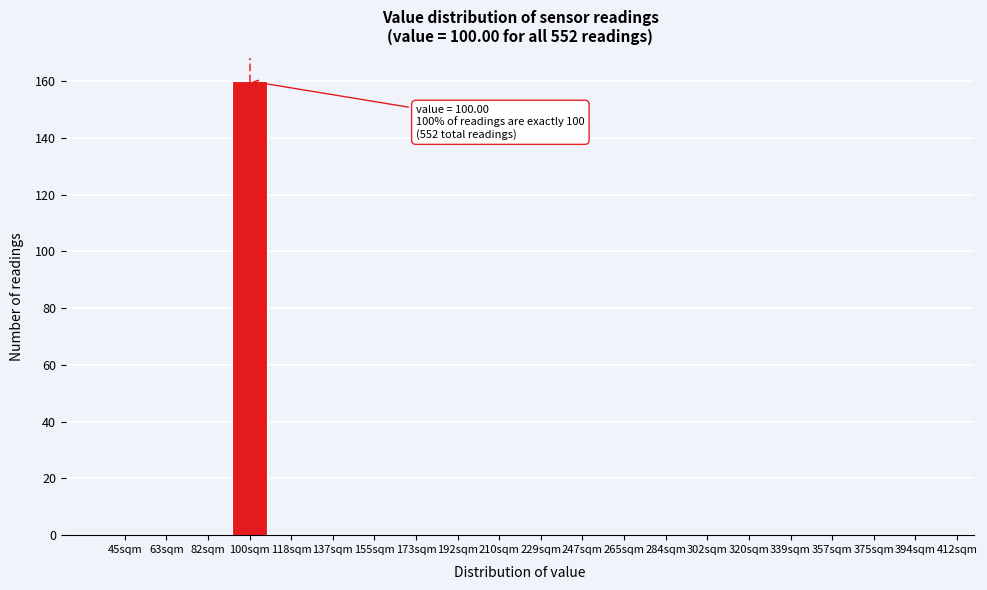

Reading left to right, extract all data points from this chart.

45sqm=0	63sqm=0	82sqm=0	100sqm=160	118sqm=0	137sqm=0	155sqm=0	173sqm=0	192sqm=0	210sqm=0	229sqm=0	247sqm=0	265sqm=0	284sqm=0	302sqm=0	320sqm=0	339sqm=0	357sqm=0	375sqm=0	394sqm=0